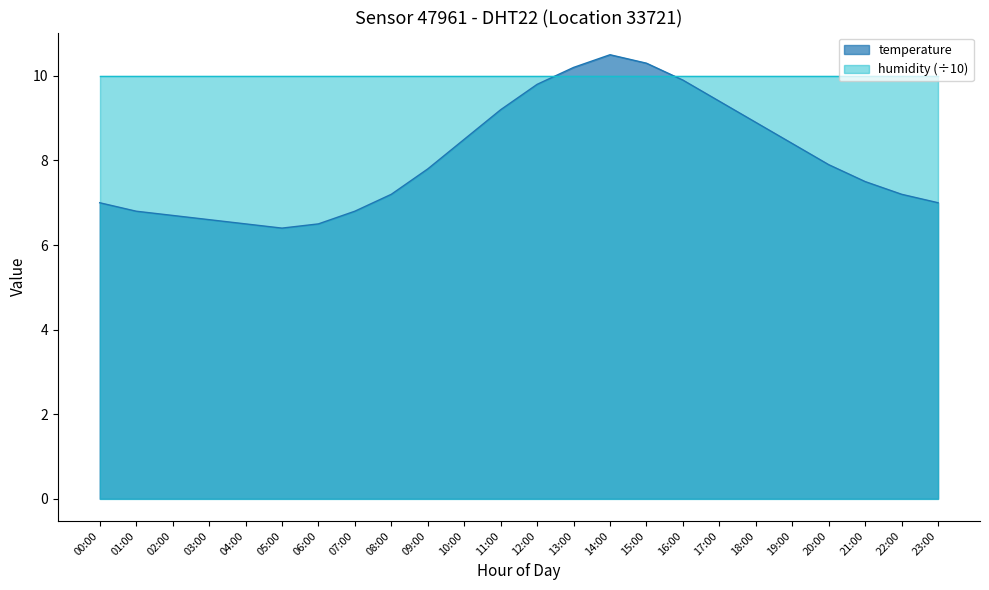

List the labels in order of value, largest first.

14:00, 15:00, 13:00, 16:00, 12:00, 17:00, 11:00, 18:00, 10:00, 19:00, 20:00, 09:00, 21:00, 08:00, 22:00, 00:00, 23:00, 01:00, 07:00, 02:00, 03:00, 04:00, 06:00, 05:00